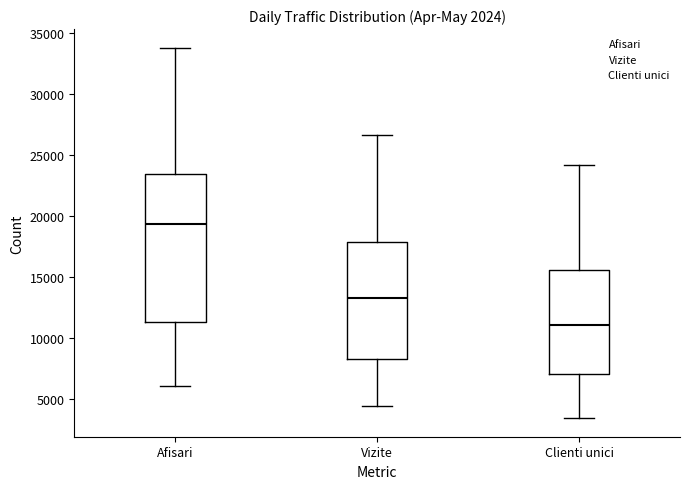

Which box's median line is the lowest?

Clienti unici